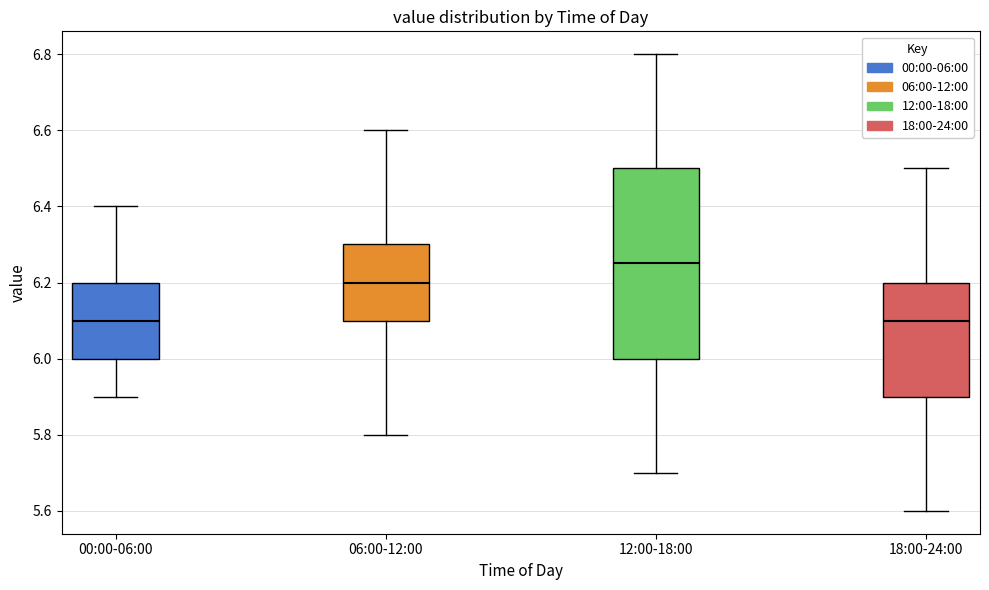

Where is the lower edge of the box for 00:00-06:00 on the y-axis? The values are not printed on the chart, so give them approximately, as read against the axis.

6.00